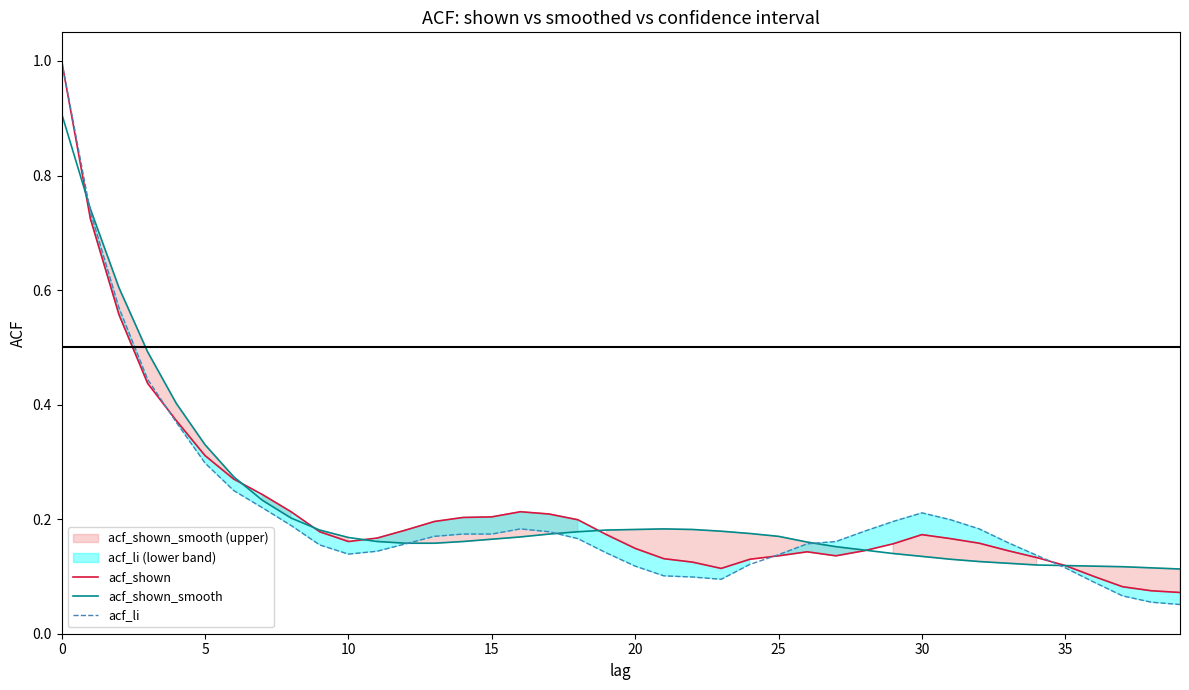

What is the maximum value for acf_li?

1.0